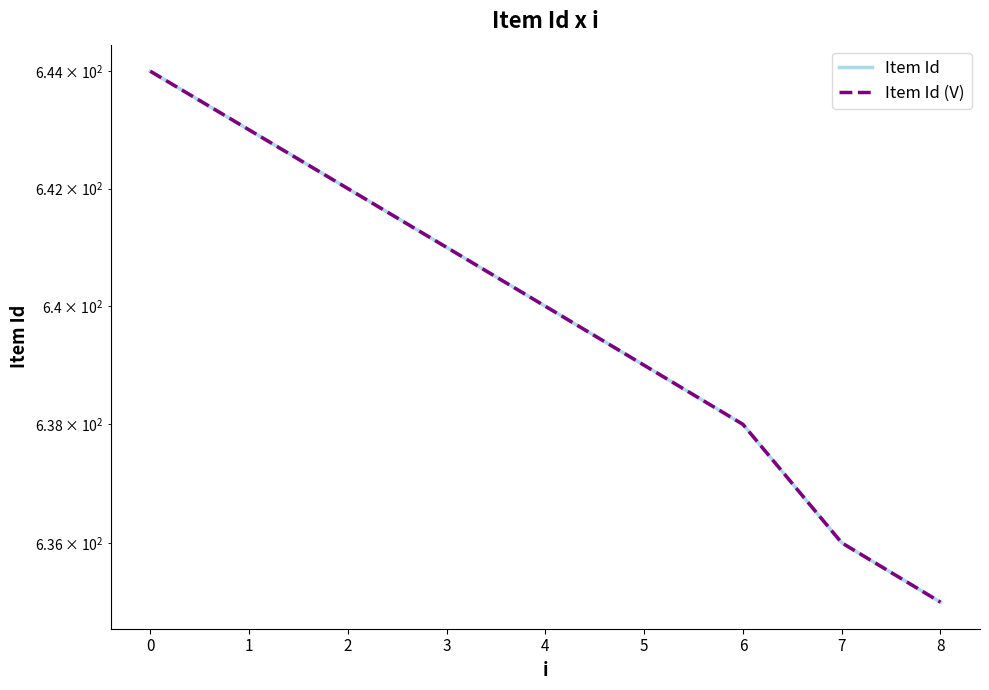

How many distinct data groups are displayed?

2